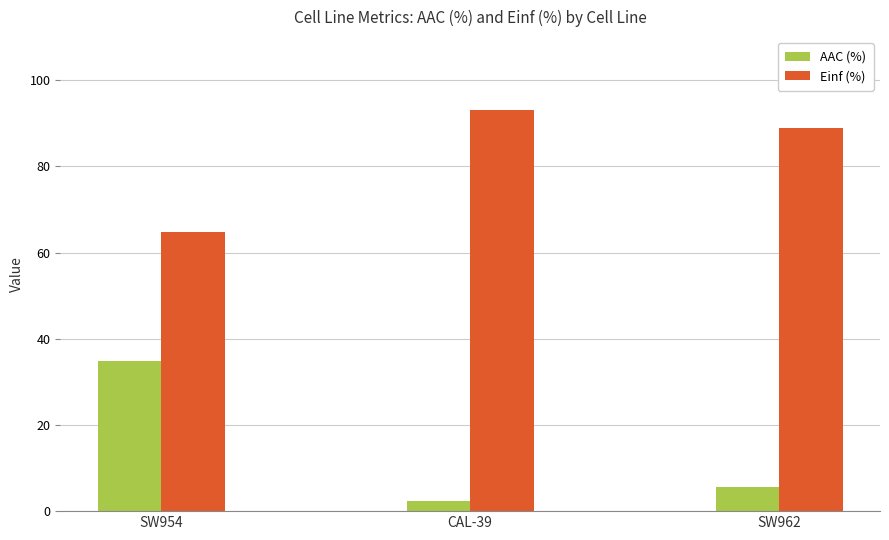

The AAC (%) series shows 34.8 at SW954. True or false?

True